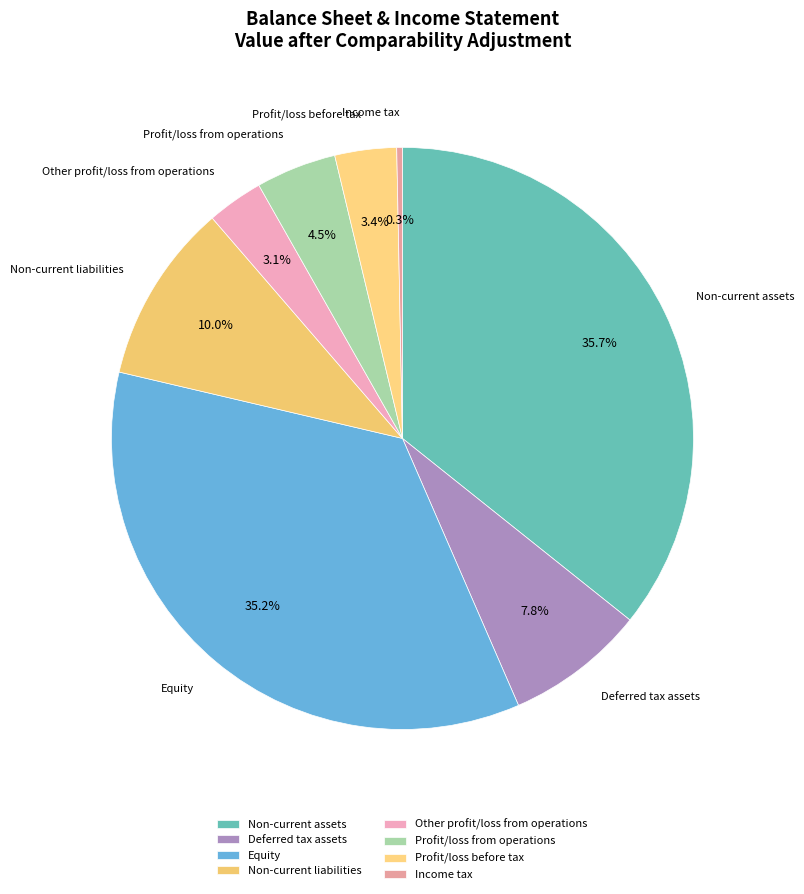

What percentage is the Deferred tax assets slice, to the nearest percent?

8%